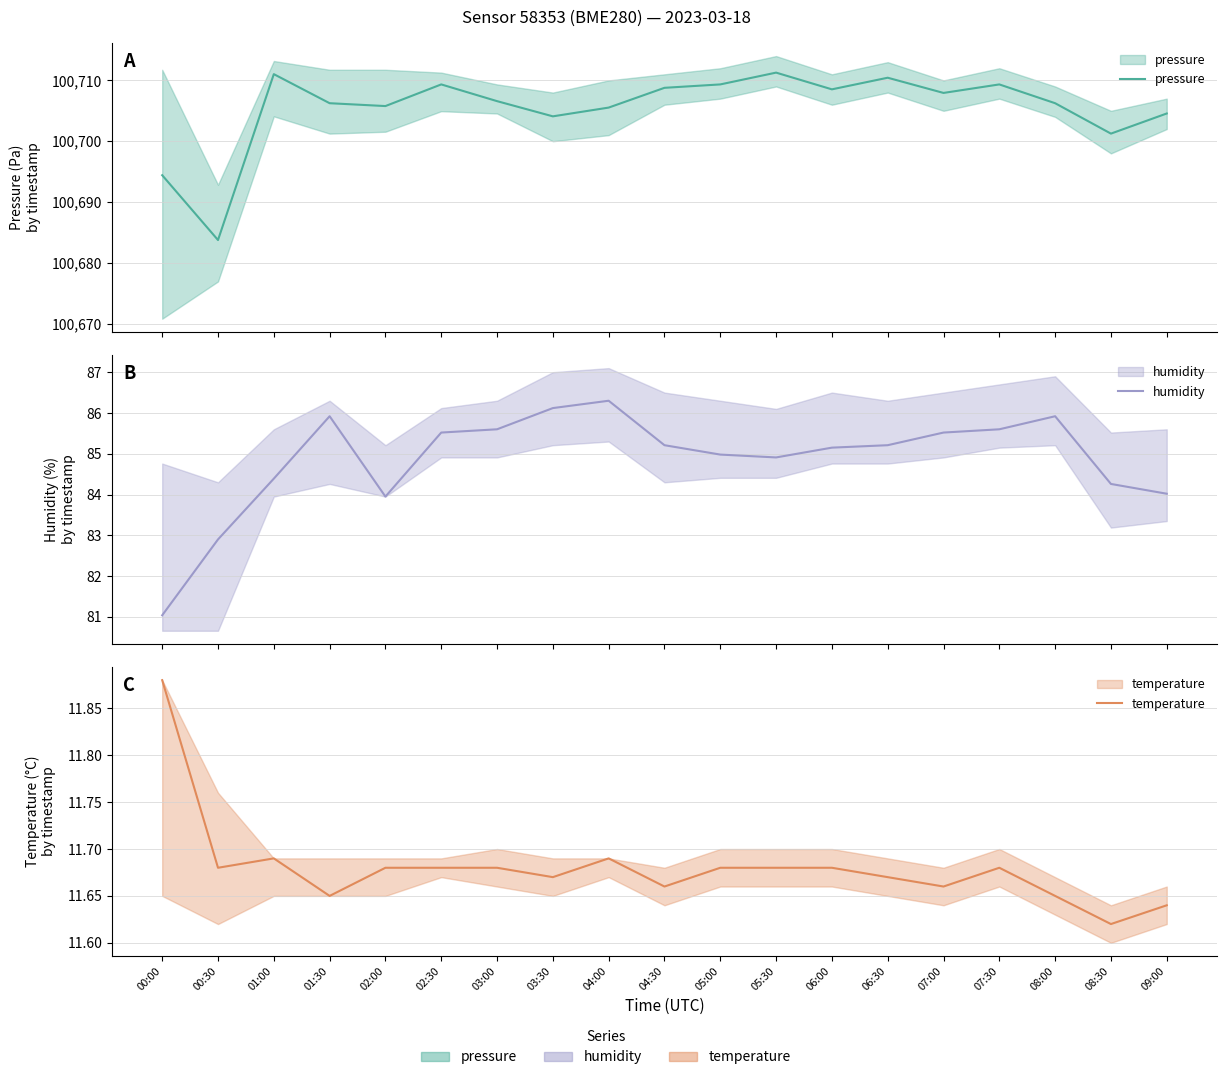

What is the approximate value of temperature at 02:00?

11.7